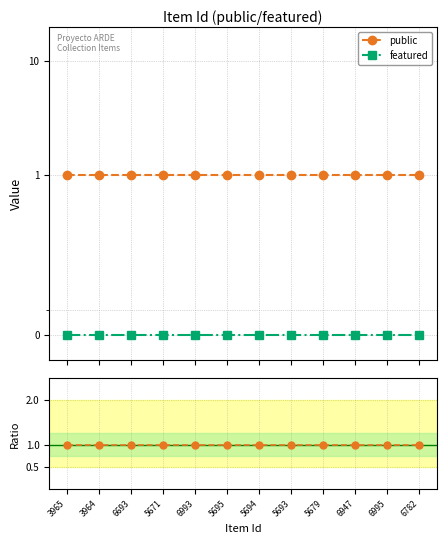

True or false: public ratio and featured cross at least once.

False